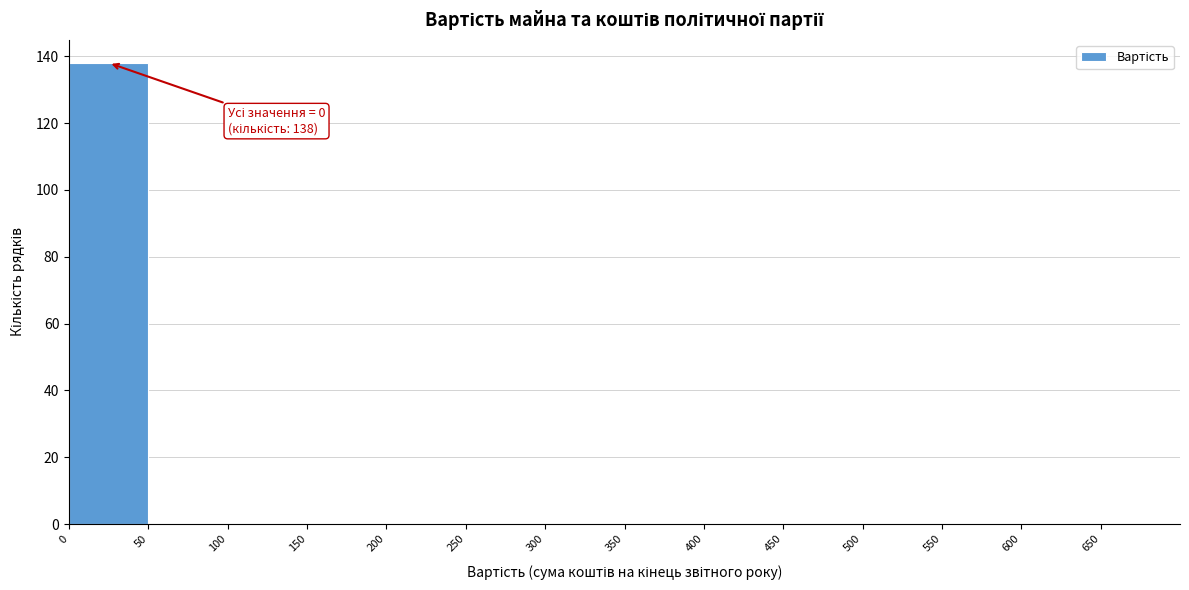

Over which range of the x-axis is the bar tallest?

0 to 50